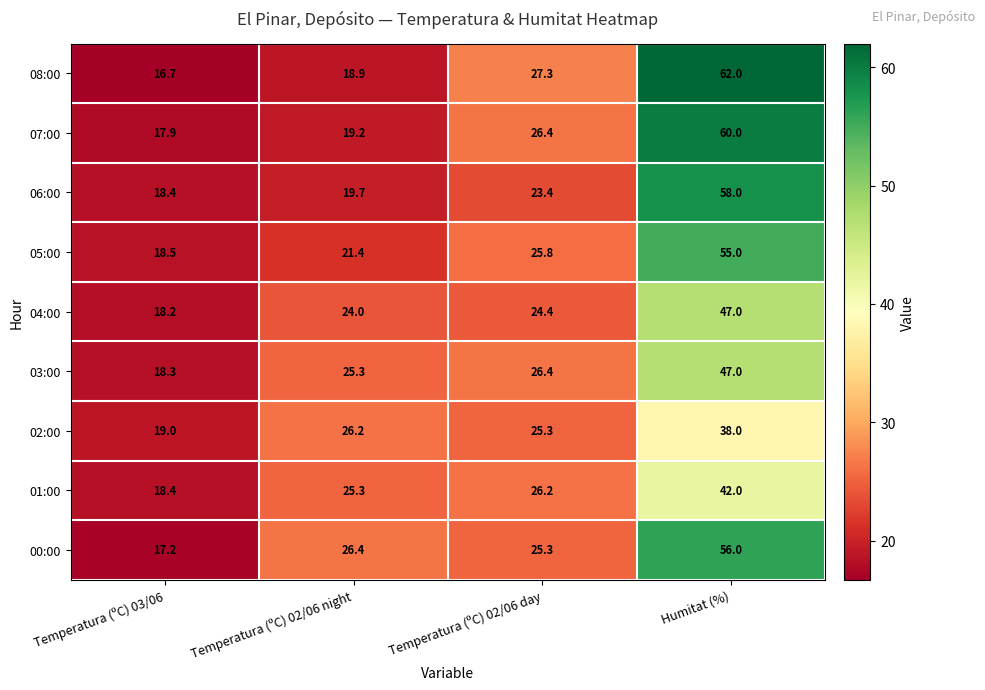

What is the difference between the 06:00 values at Temperatura (ºC) 02/06 night and Temperatura (ºC) 02/06 day?

3.7